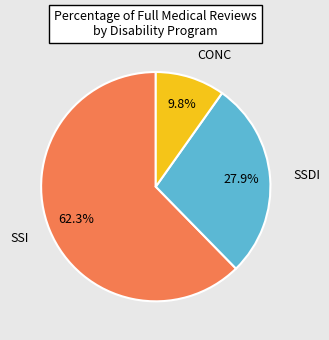

Is there any slice that represents more than half of the pie?

Yes